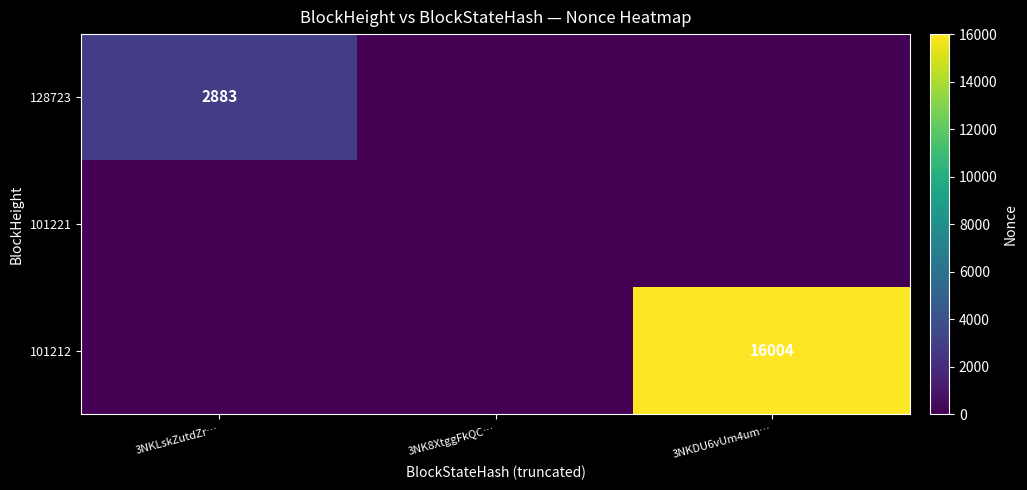

How many data points does each series have?

3